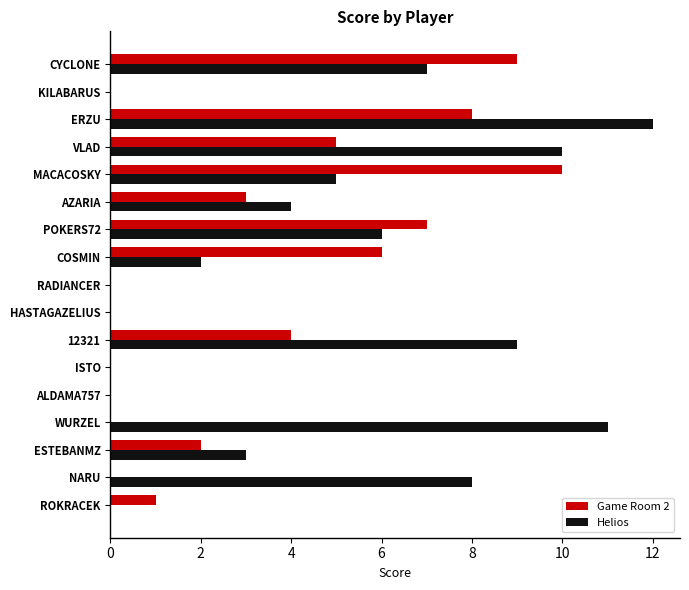

What is the highest value of the Helios series?

12